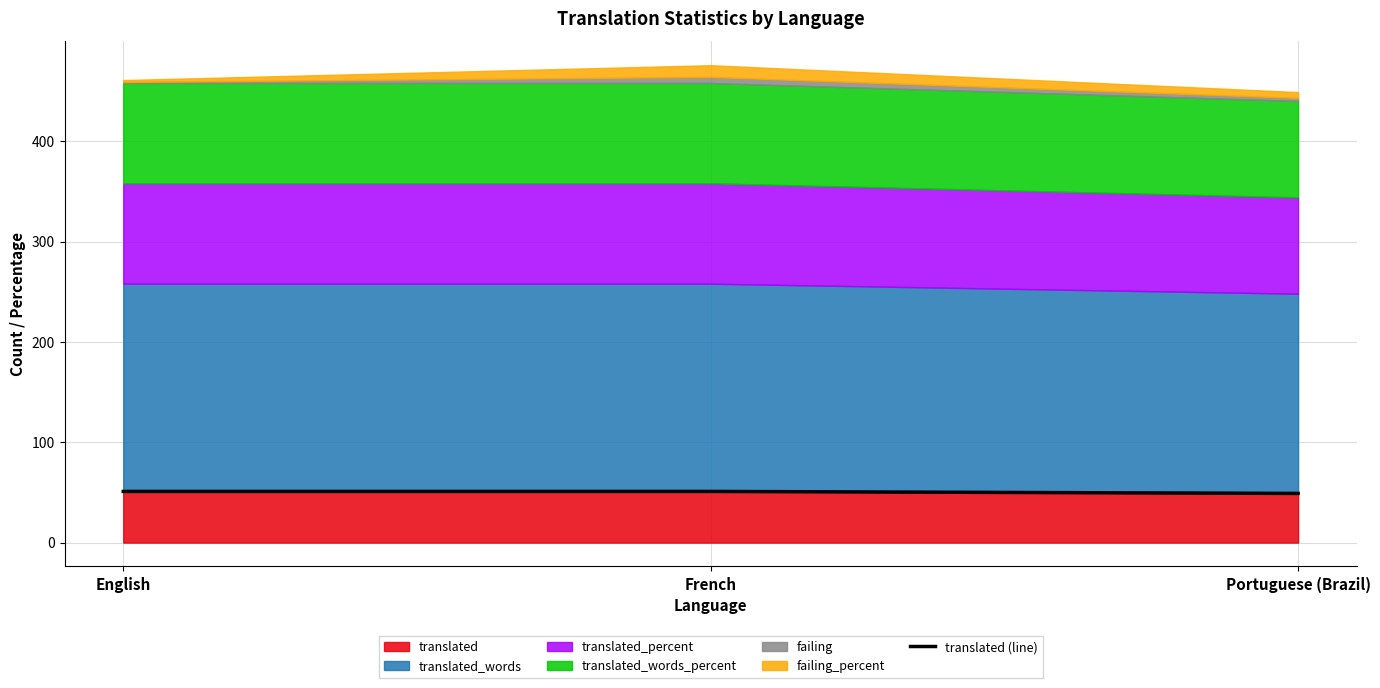

Which has a higher value, Portuguese (Brazil) or English?

English